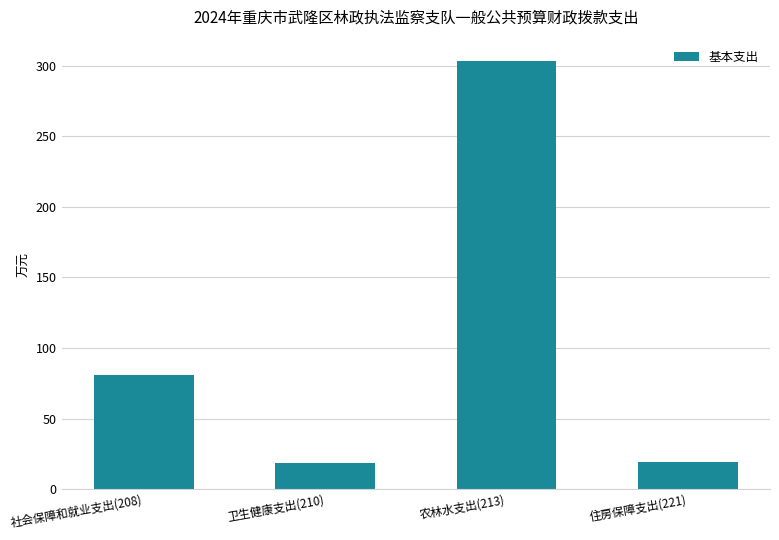

What is the sum of all values?

422.4